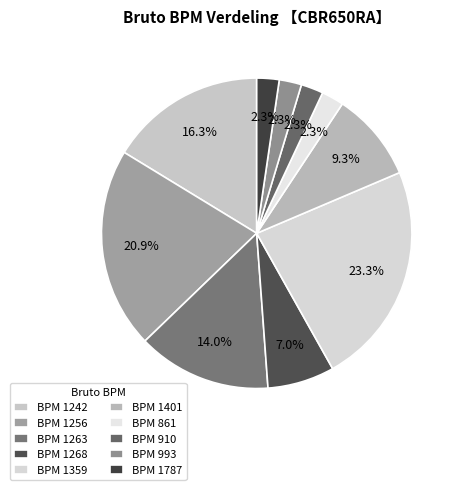

How many slices are in this pie chart?

10